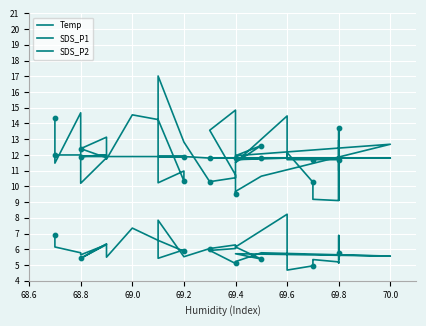

Which series has the largest total across all categories?

SDS_P1